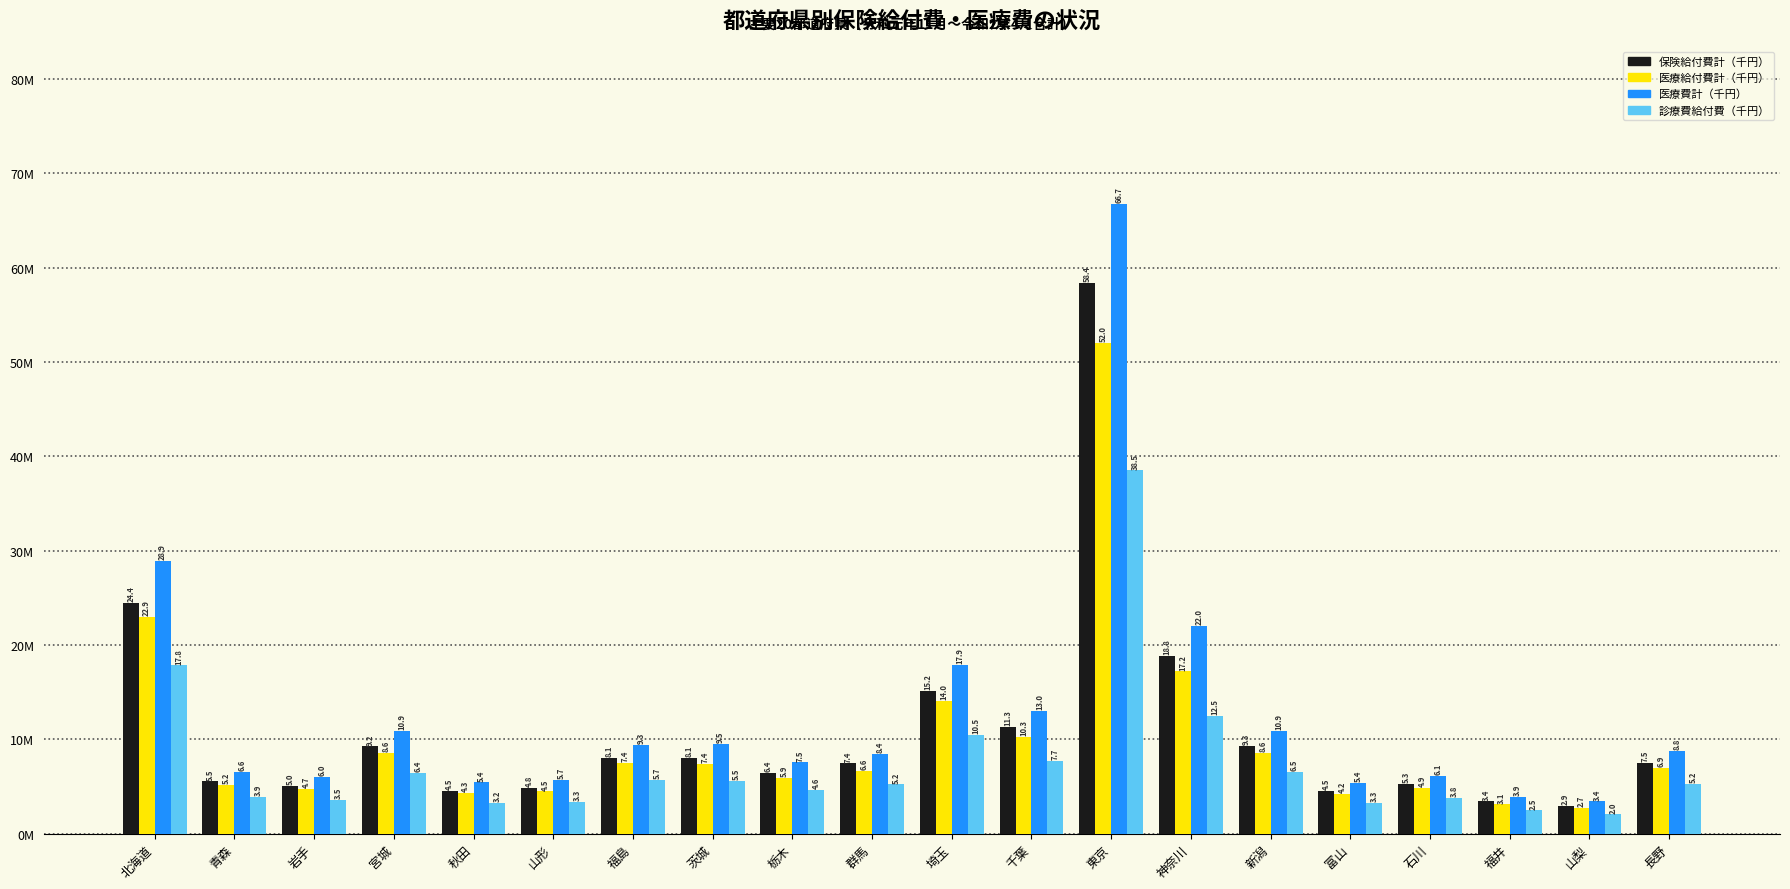

Which series has the largest total across all categories?

医療費計（千円）